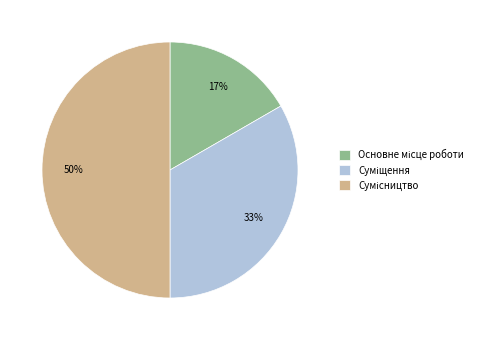

To the nearest percent, what is the difference between the largest and smallest slice percentages?

33%